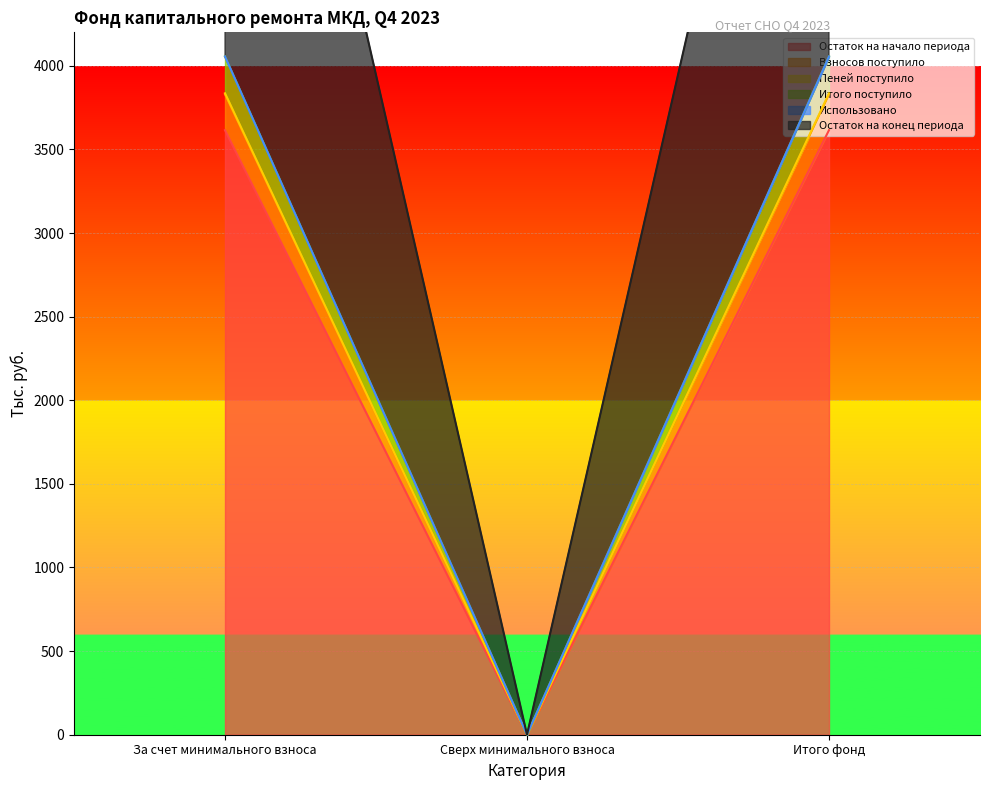

True or false: Взносов поступило has a value of 1339.0 at Итого фонд.

False